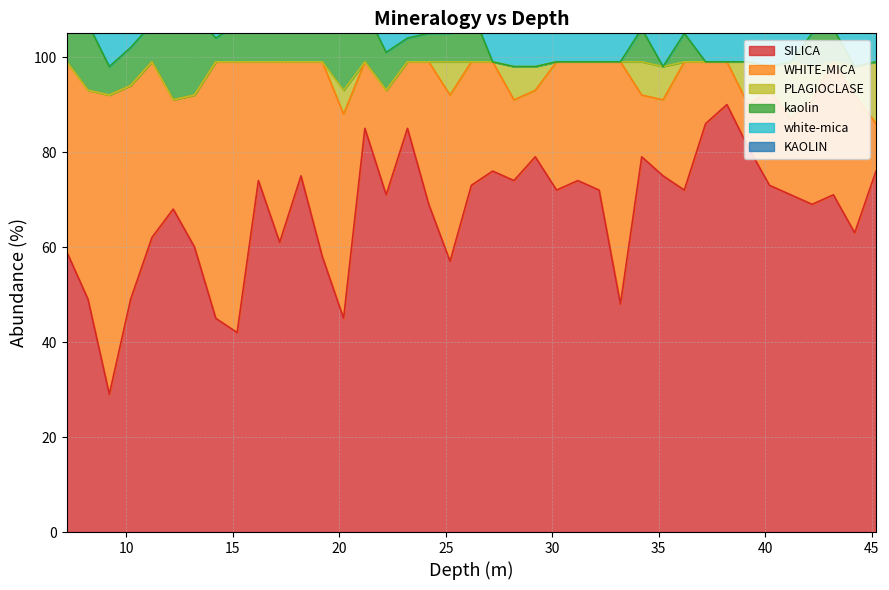

At which label is white-mica closest to 87?

21.2